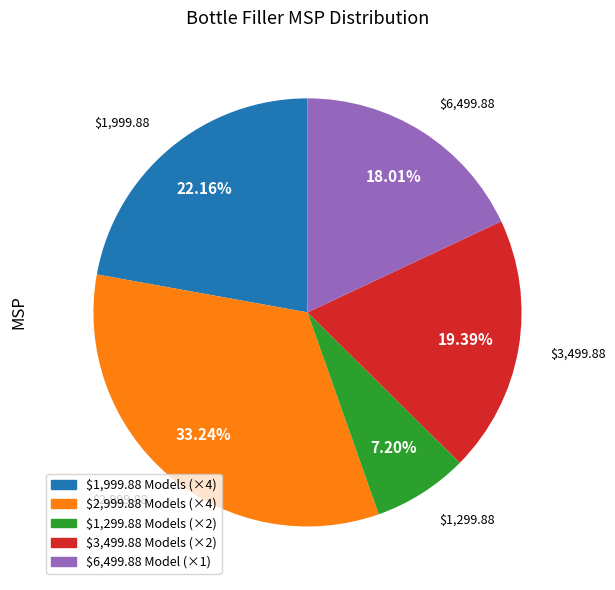

To the nearest percent, what is the difference between the largest and smallest slice percentages?

26%